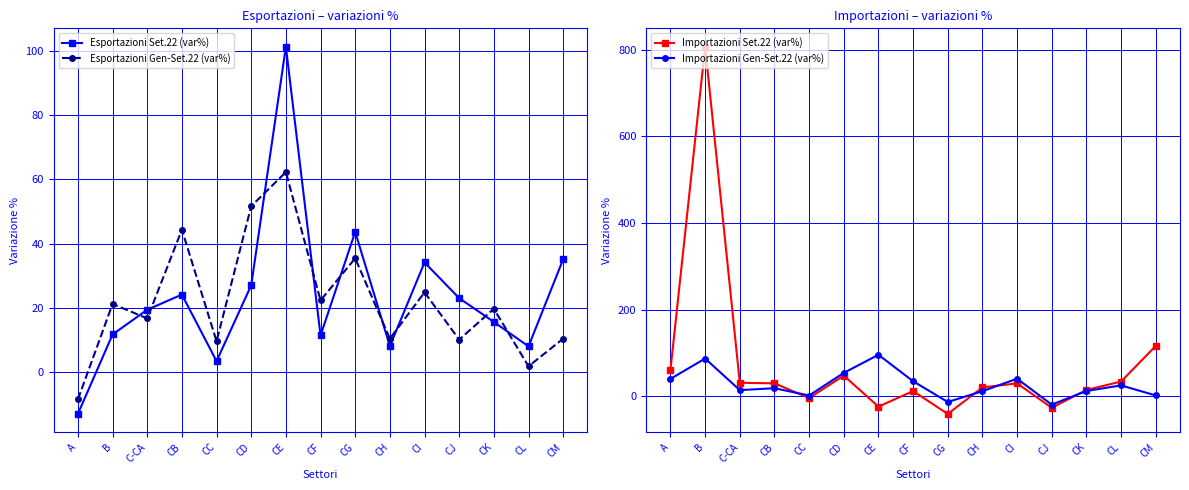

How many interior local peaks does the Importazioni Set.22 (var%) series have?

4